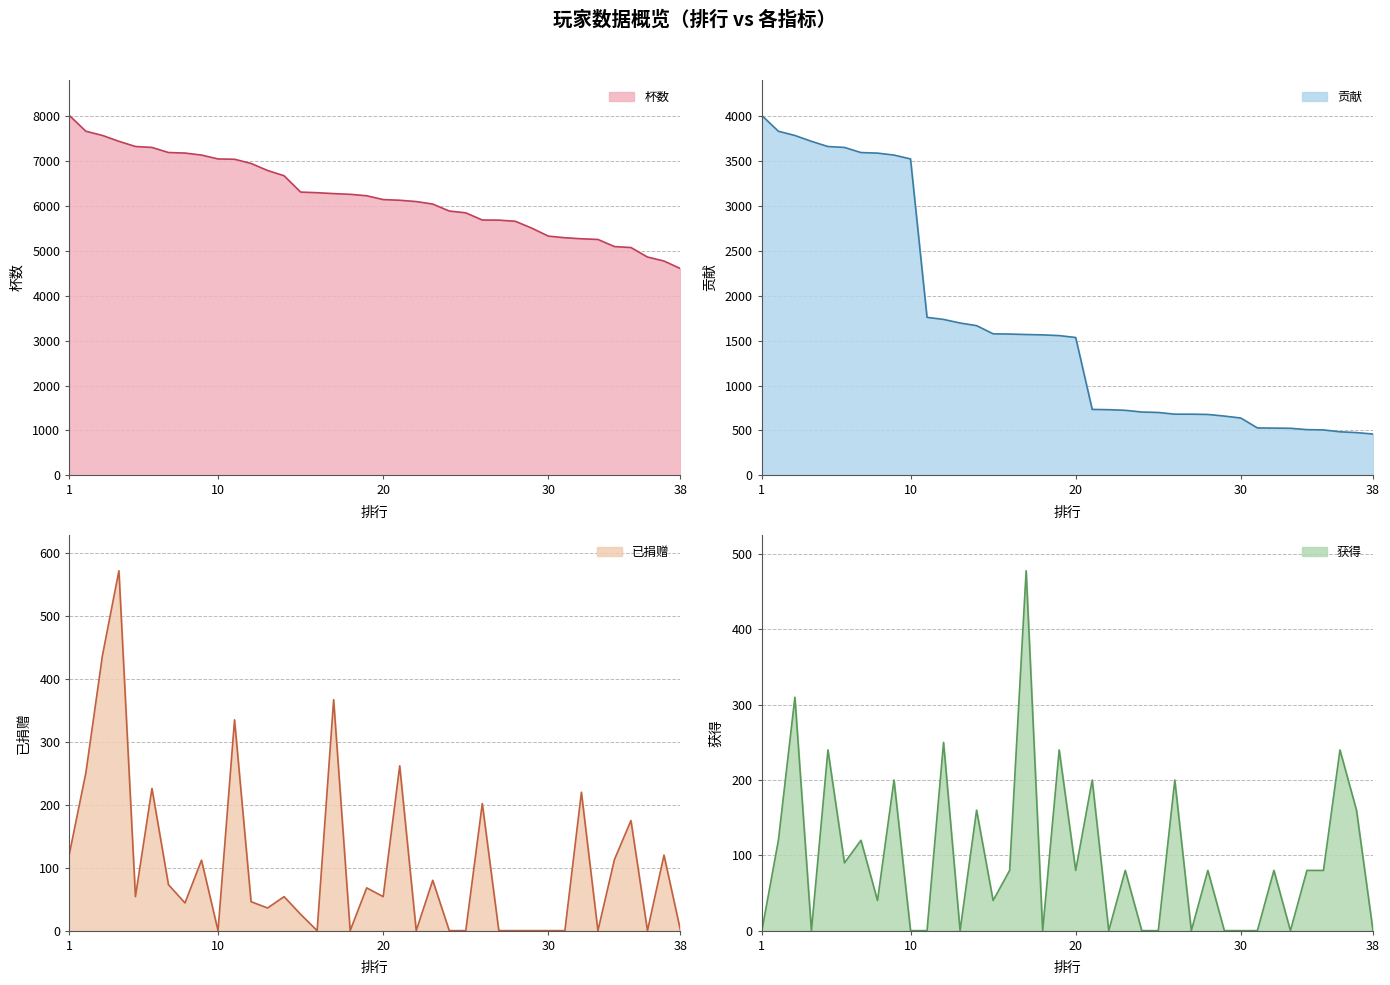

At which category is the sum across all series the highest?

1